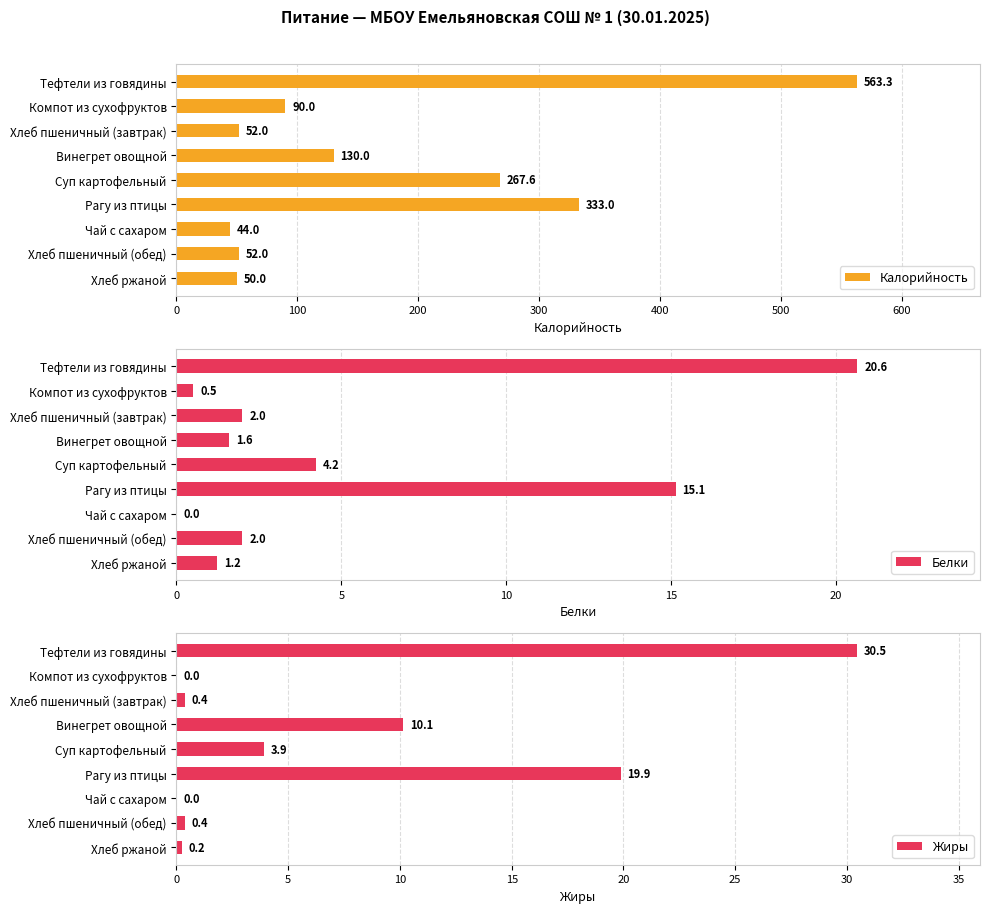

The value of Калорийность at Хлеб пшеничный (обед) is 52.0. True or false?

True